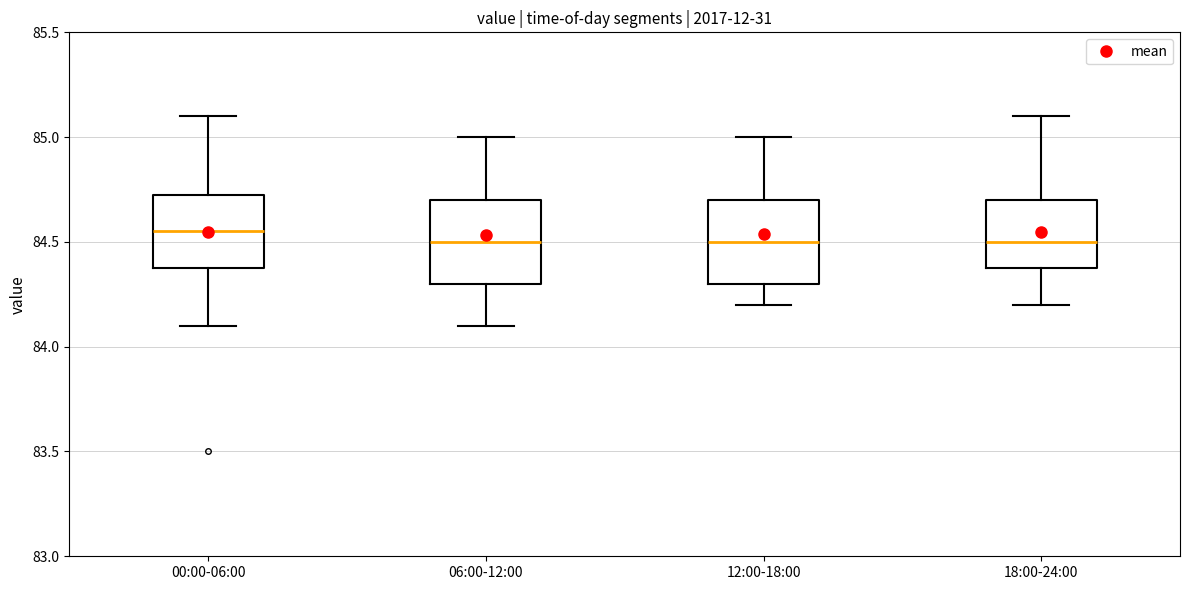

Reading left to right, transcribe this box plot: for each box, give where its median line is, the range the box spans, and where its two whiskers end, as read against the y-axis. The values are not printed on the chart, so give them approximately, as read against the axis.

00:00-06:00: median 84.55, box 84.40 to 84.75, whiskers 84.10 to 85.10
06:00-12:00: median 84.50, box 84.30 to 84.70, whiskers 84.10 to 85.00
12:00-18:00: median 84.50, box 84.30 to 84.70, whiskers 84.20 to 85.00
18:00-24:00: median 84.50, box 84.40 to 84.70, whiskers 84.20 to 85.10